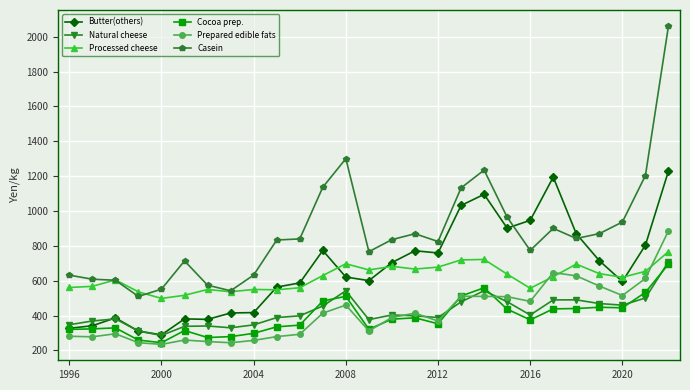

What are all the series names shown in the legend?

Butter(others), Natural cheese, Processed cheese, Cocoa prep., Prepared edible fats, Casein